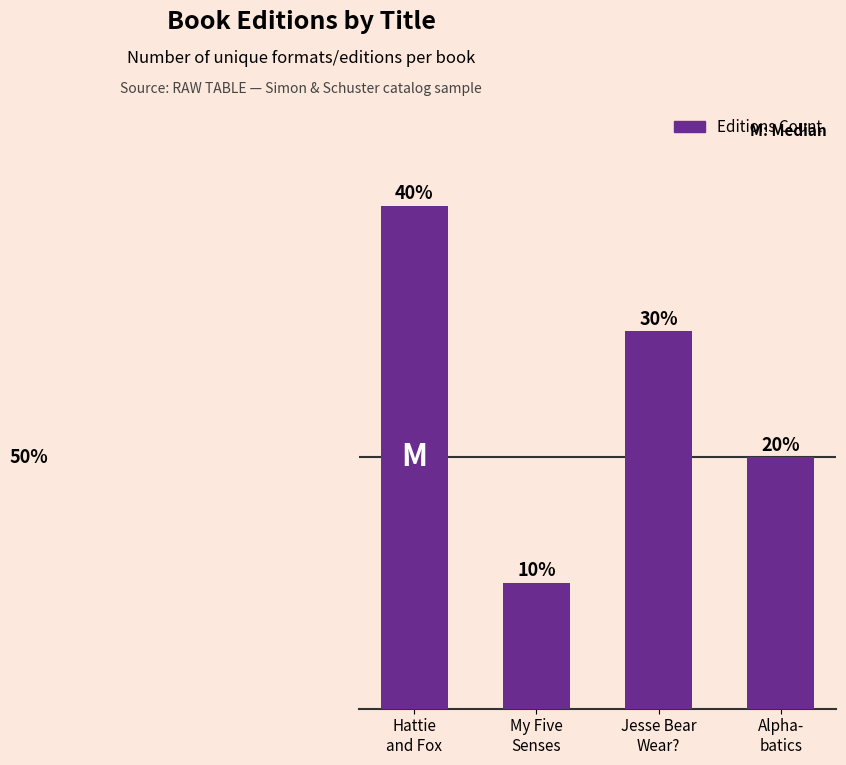

Where is the data nearest to the value 2?

Alpha-
batics